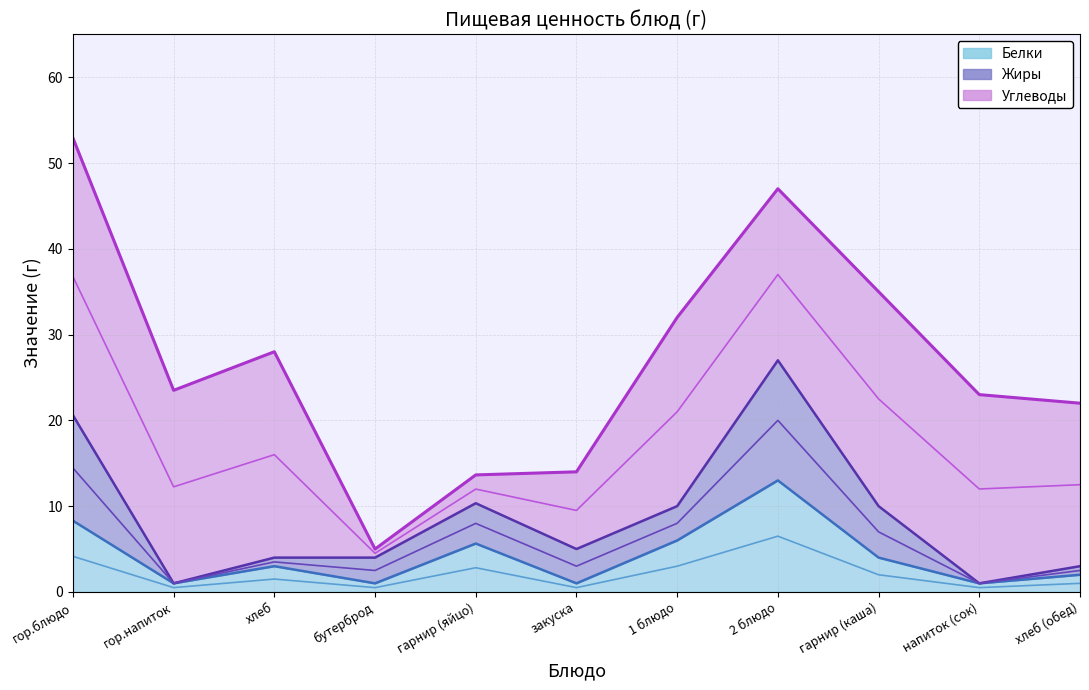

Where is the first local maximum for Углеводы?

хлеб